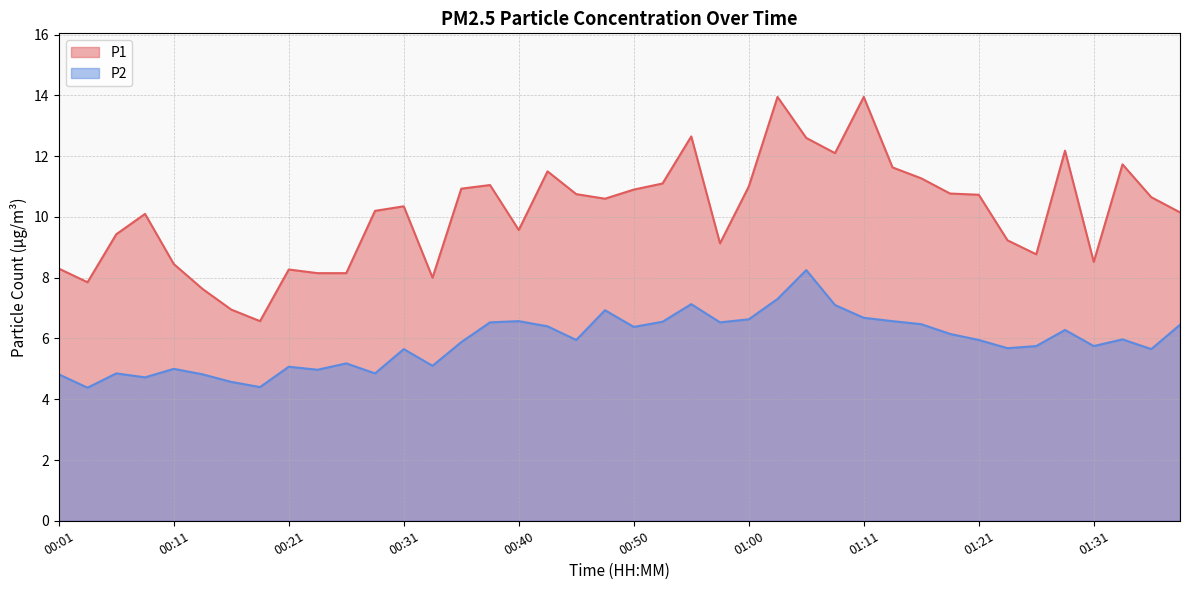

What position from the right is 01:16?

10